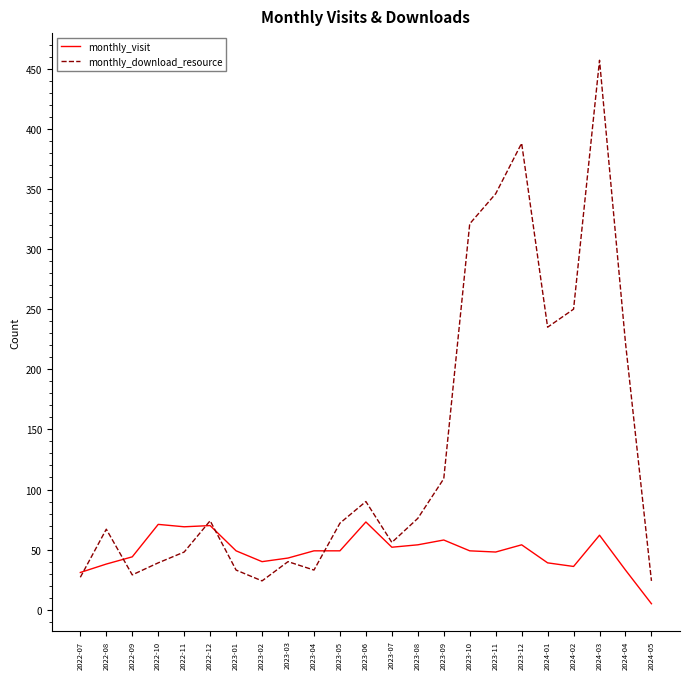

List the series in order of their peak value, highest first.

monthly_download_resource, monthly_visit